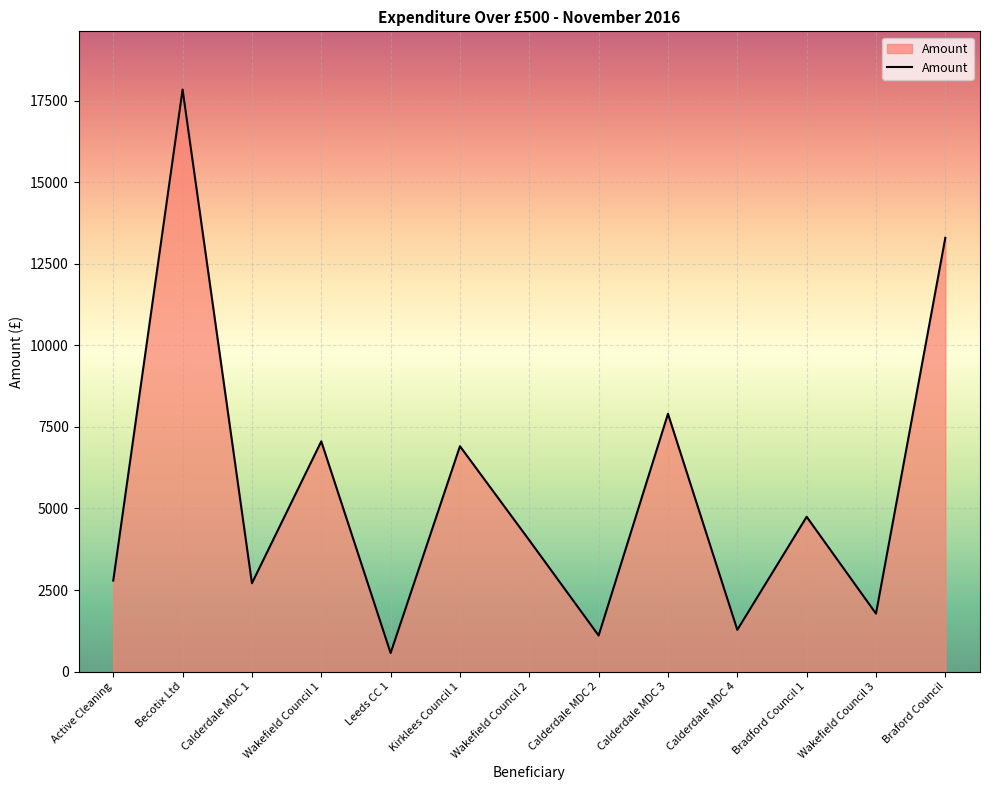

Which label corresponds to the smallest value in the chart?

Leeds CC 1